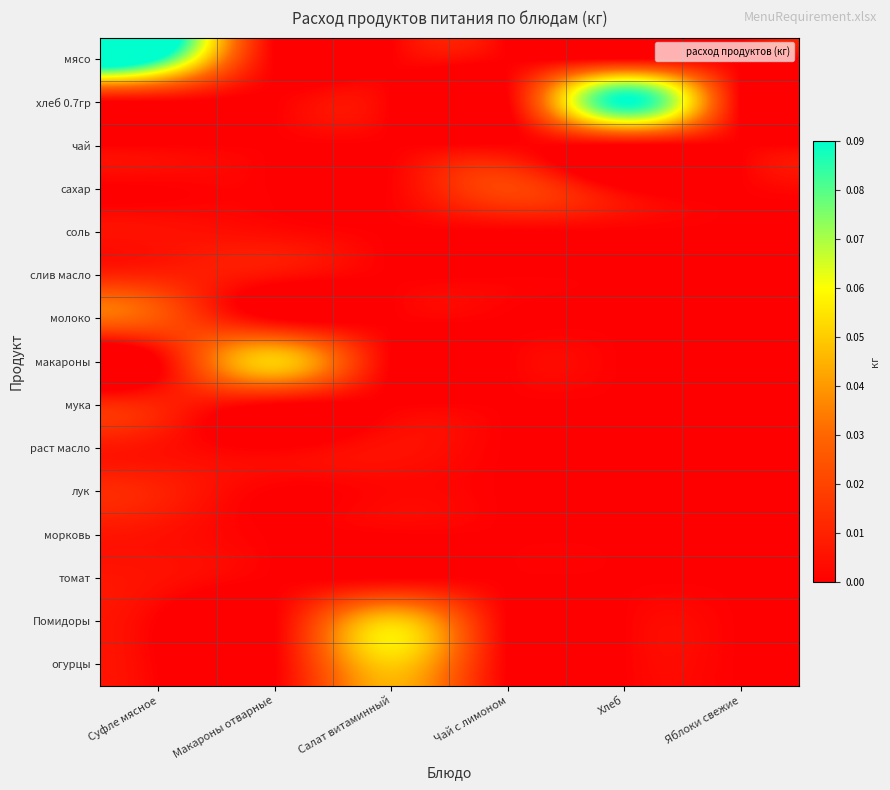

At how many categories does at least one series exceed 0?

5